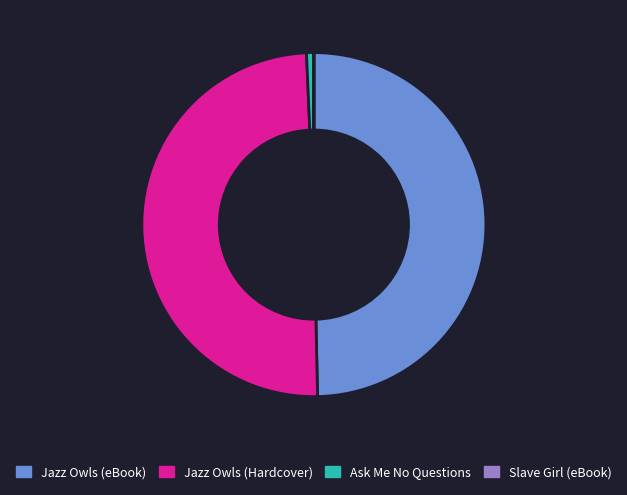

Is there any slice that represents more than half of the pie?

No